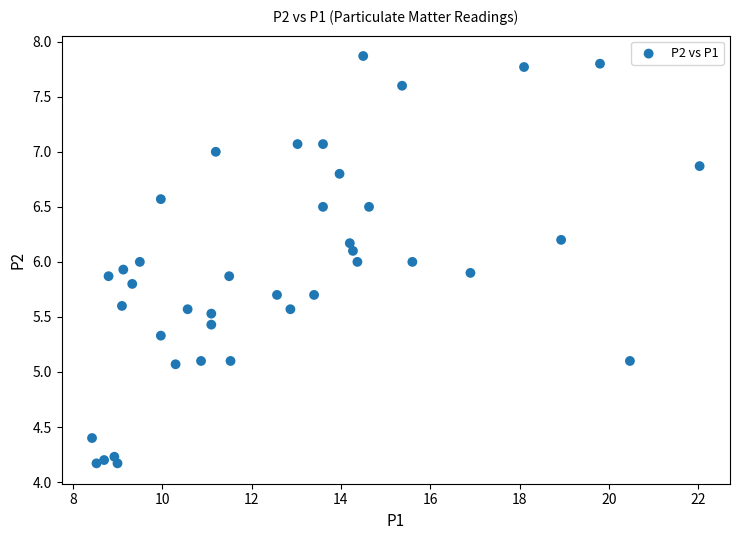

What is the range of Y values (max minus min)?

3.7